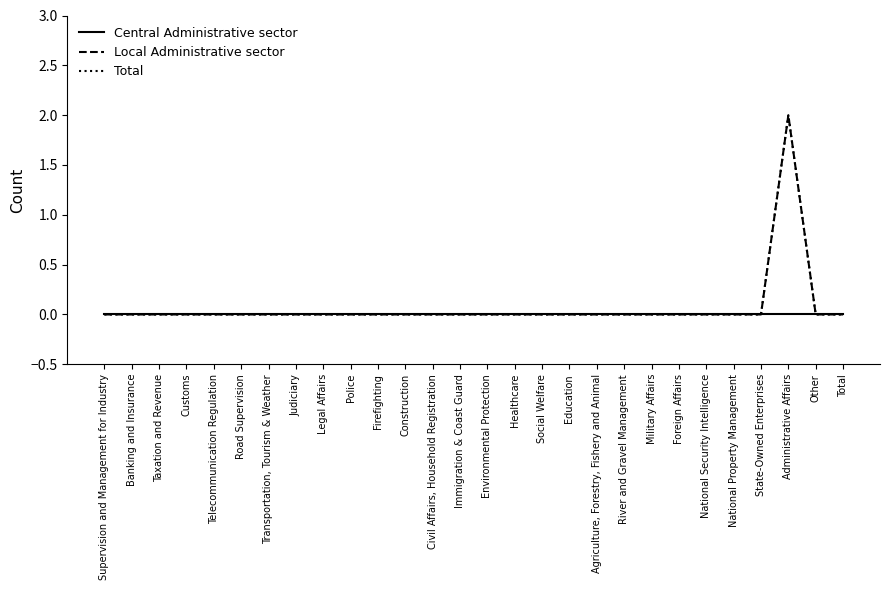

The Total series shows -1 at Customs. True or false?

False